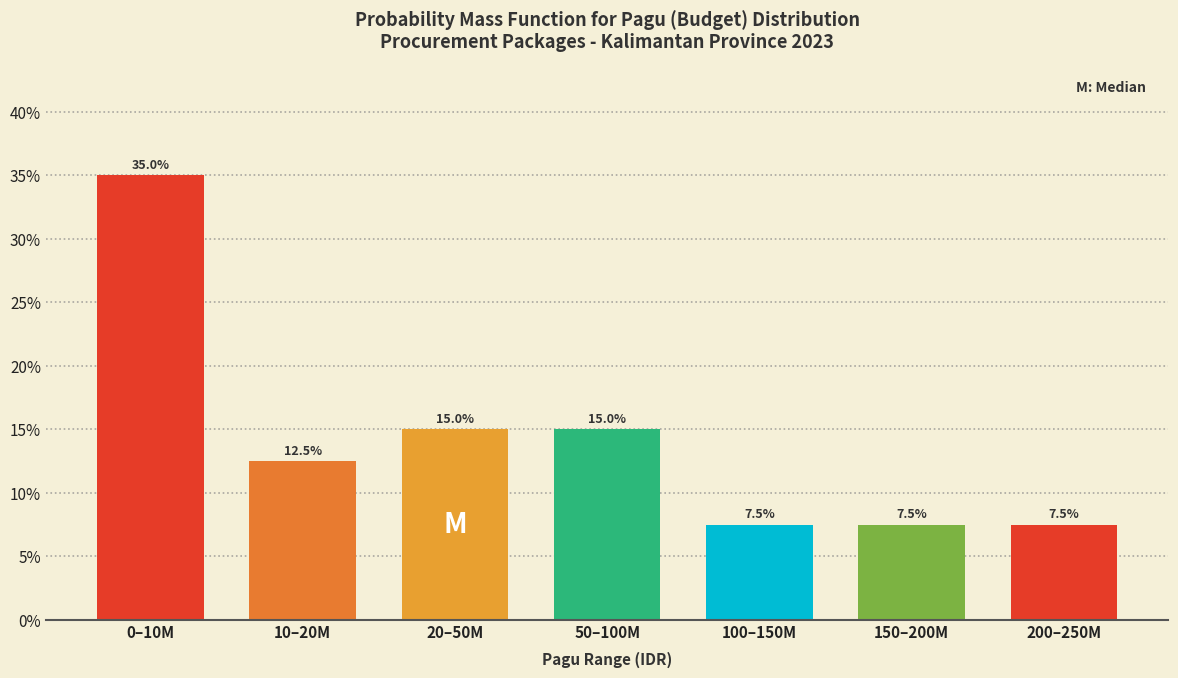

Reading left to right, transcribe all the data shown in this chart.

0–10M=35.0	10–20M=12.5	20–50M=15.0	50–100M=15.0	100–150M=7.5	150–200M=7.5	200–250M=7.5